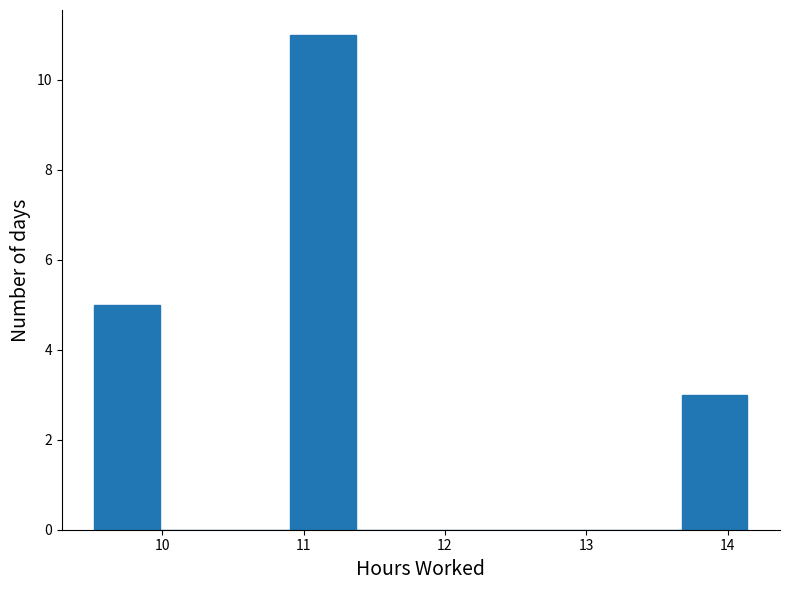

Reading left to right, list every bar in this chart as the range it spans on the x-axis followed by its height. Neither the bar edges nor the heights are printed on the chart, so give them approximately, as read against the axes.

9.5 to 10.0: 5
10.0 to 10.4: 0
10.4 to 10.9: 0
10.9 to 11.4: 11
11.4 to 11.8: 0
11.8 to 12.3: 0
12.3 to 12.8: 0
12.8 to 13.2: 0
13.2 to 13.7: 0
13.7 to 14.1: 3